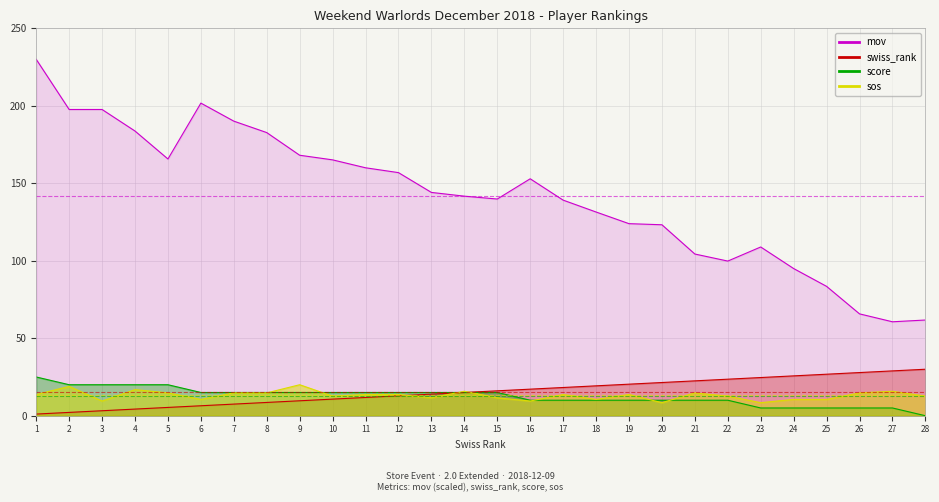

How many interior local peaks does the mov series have?

3